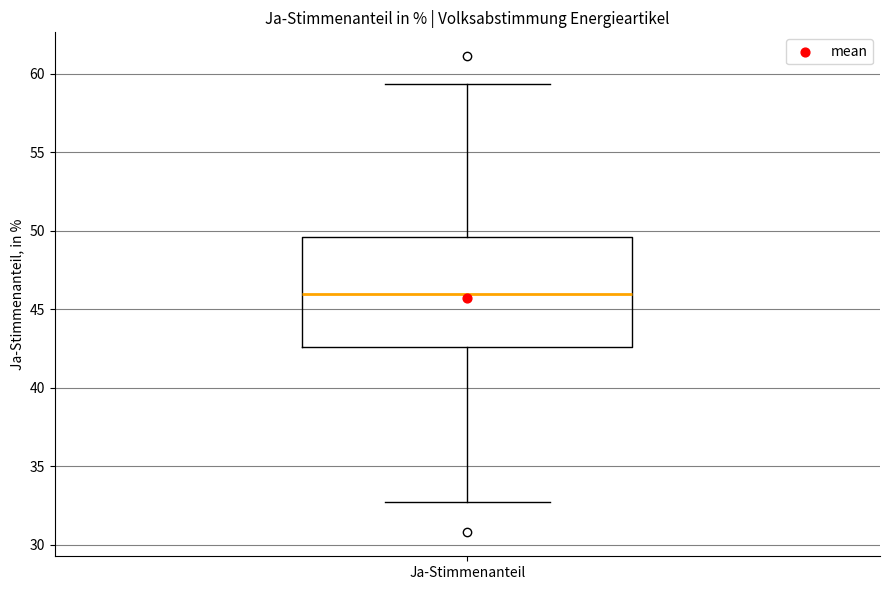

Read this box plot against the y-axis: the position of the median line, the range covered by the box, and the ends of both whiskers. The values are not printed on the chart, so give them approximately, as read against the axis.

median 46.0, box 42.5 to 49.5, whiskers 32.5 to 59.5